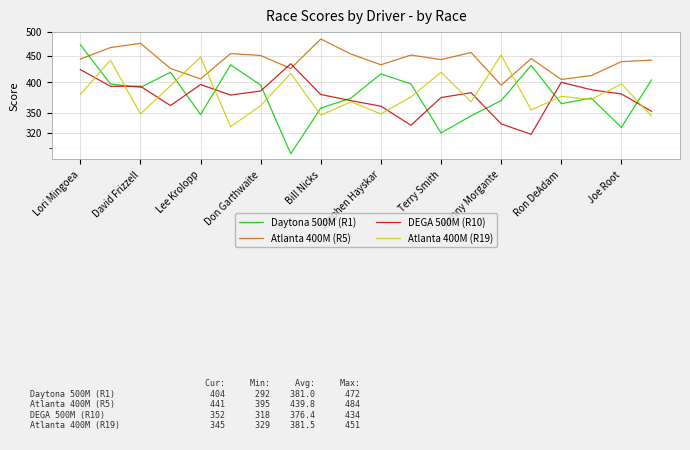

How many data points in DEGA 500M (R10) are above 380?

9